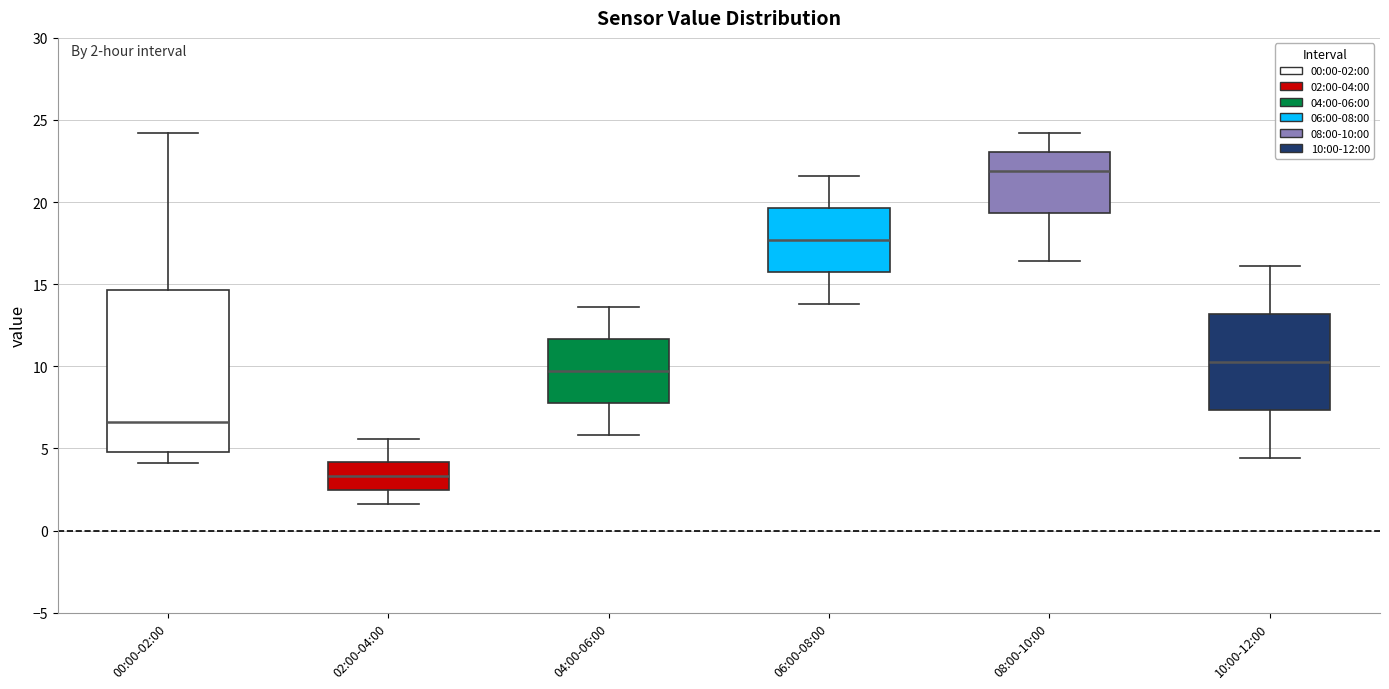

Which box has the highest median line?

08:00-10:00